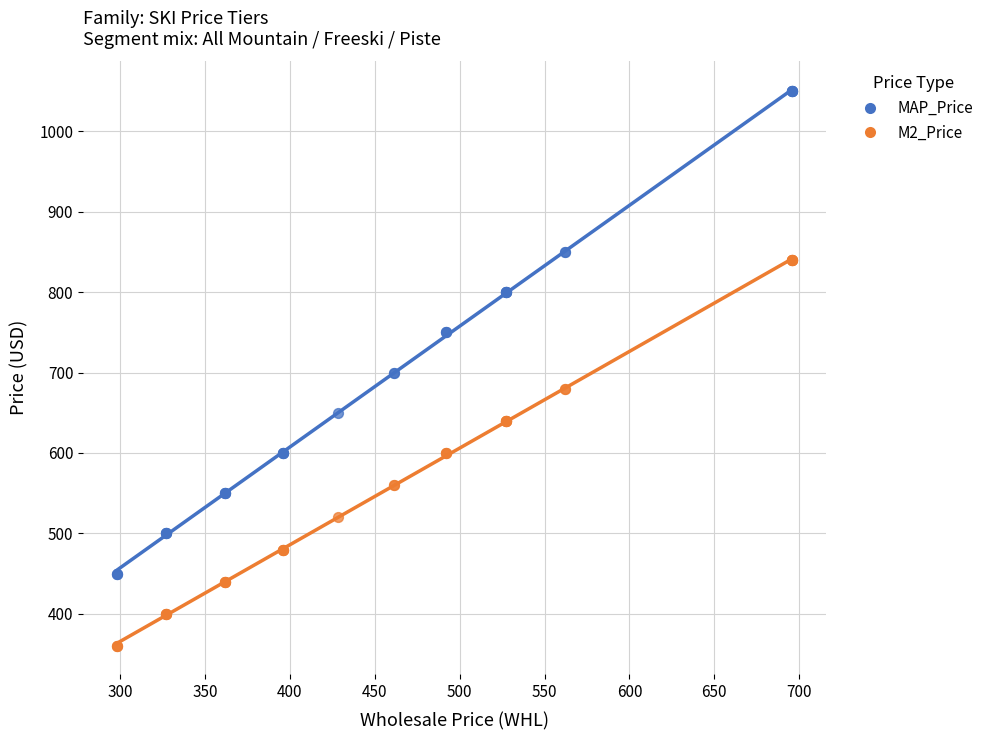

Which series reaches the maximum Y coordinate?

MAP_Price